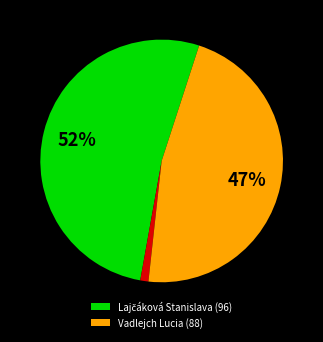

To the nearest percent, what is the difference between the largest and smallest slice percentages?

51%